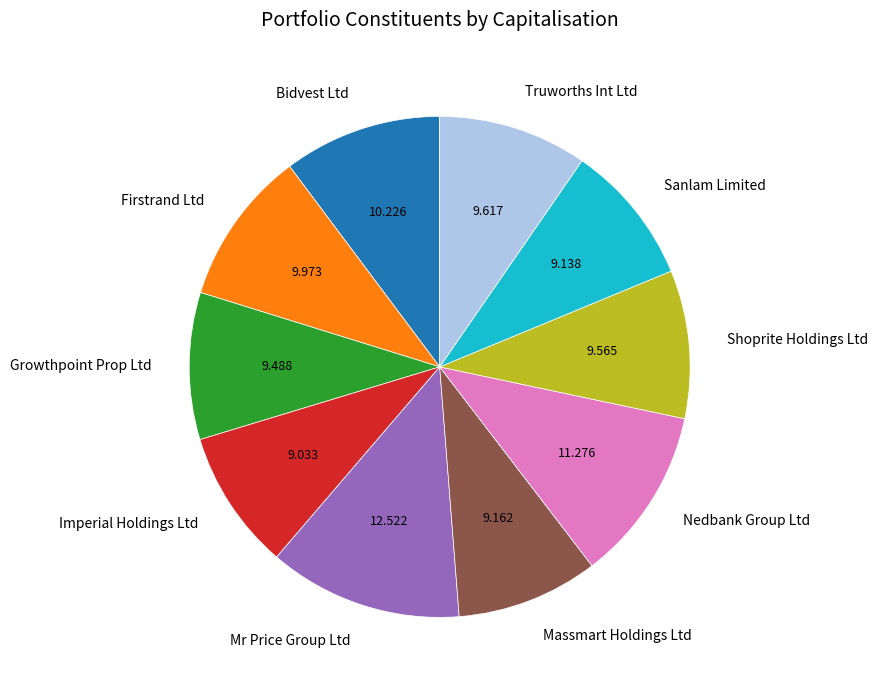

Which slice is the largest?

Mr Price Group Ltd